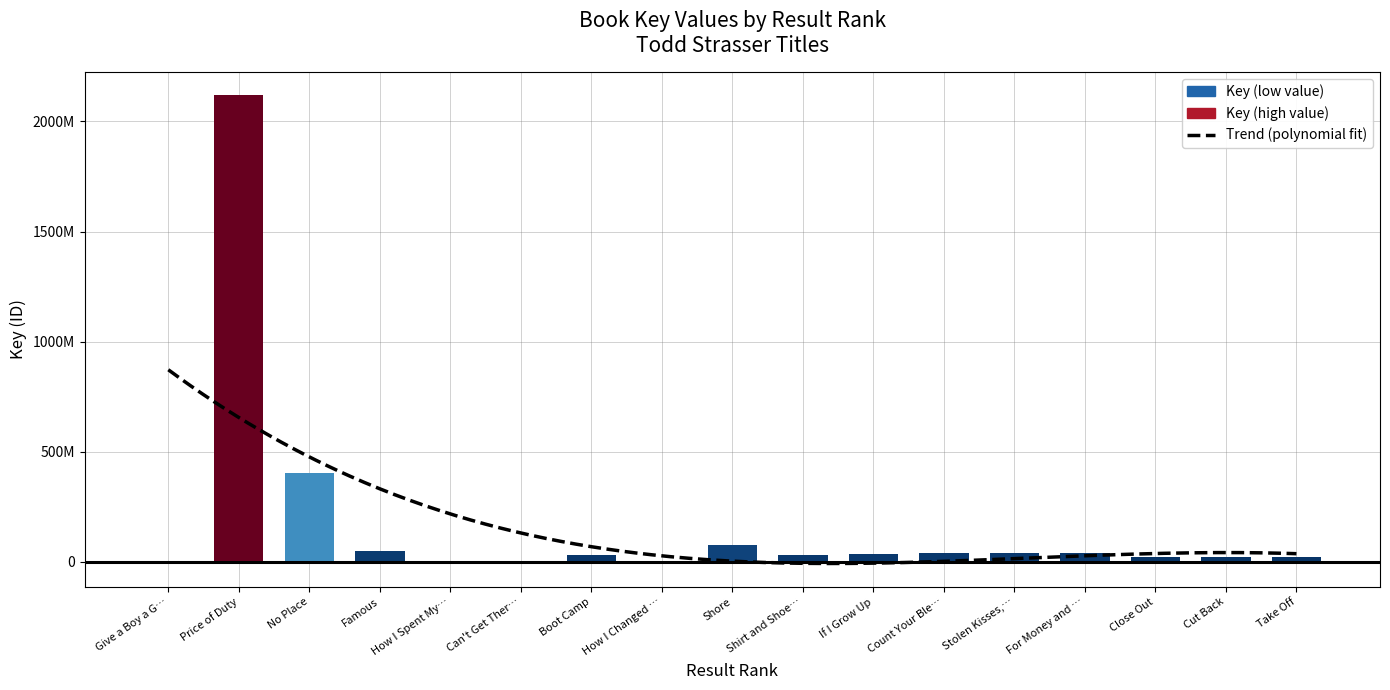

Reading left to right, what are all the values shown in this chart?

1057591	2118818191	402974350	48183616	1057592	1888585	32563824	5992	76106915	33877459	37293750	41086216	41085956	40935785	22250131	22250125	22249972